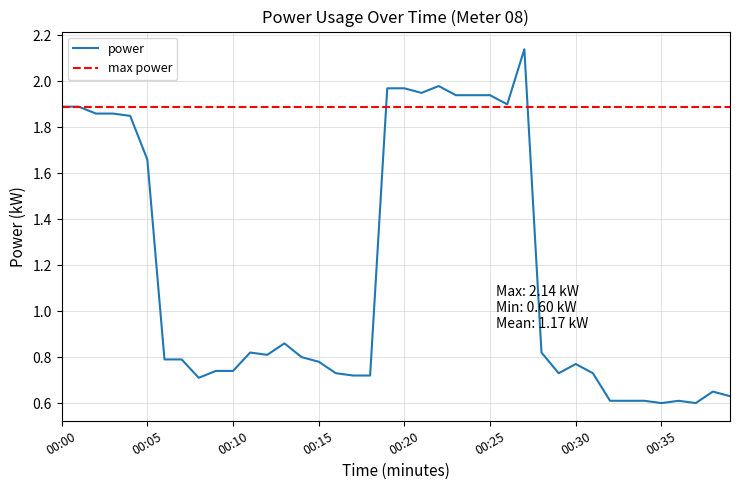

Which has a higher value, 00:37 or 00:02?

00:02